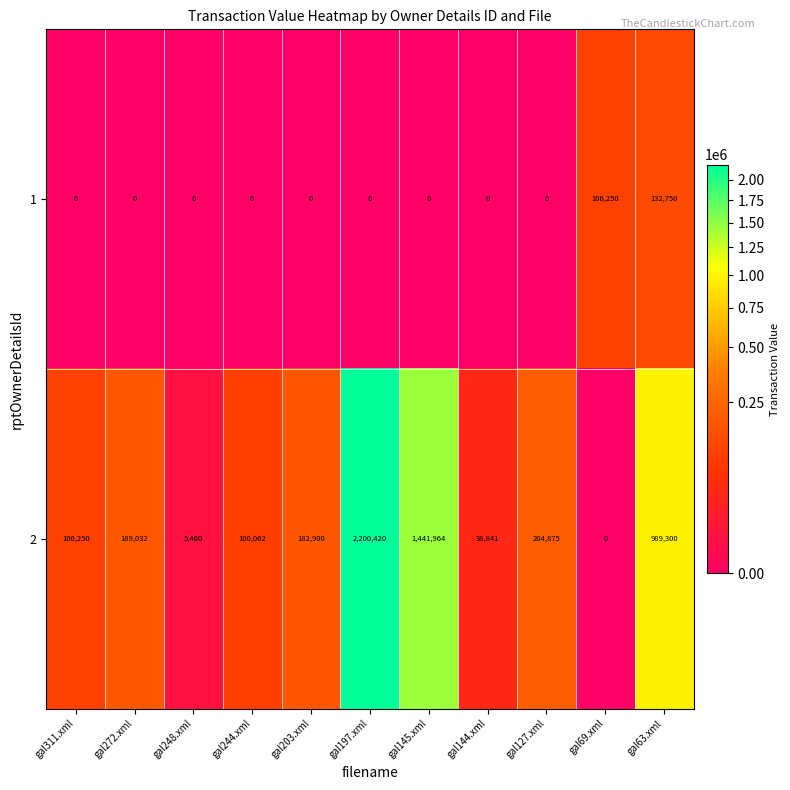

Reading left to right, extract all data points from this chart.

1: gal311.xml=0	gal272.xml=0	gal248.xml=0	gal244.xml=0	gal203.xml=0	gal197.xml=0	gal145.xml=0	gal144.xml=0	gal127.xml=0	gal69.xml=106250	gal63.xml=132750
2: gal311.xml=106250	gal272.xml=189032	gal248.xml=5460	gal244.xml=100062	gal203.xml=182900	gal197.xml=2200420	gal145.xml=1441964	gal144.xml=38841	gal127.xml=204875	gal69.xml=0	gal63.xml=989300